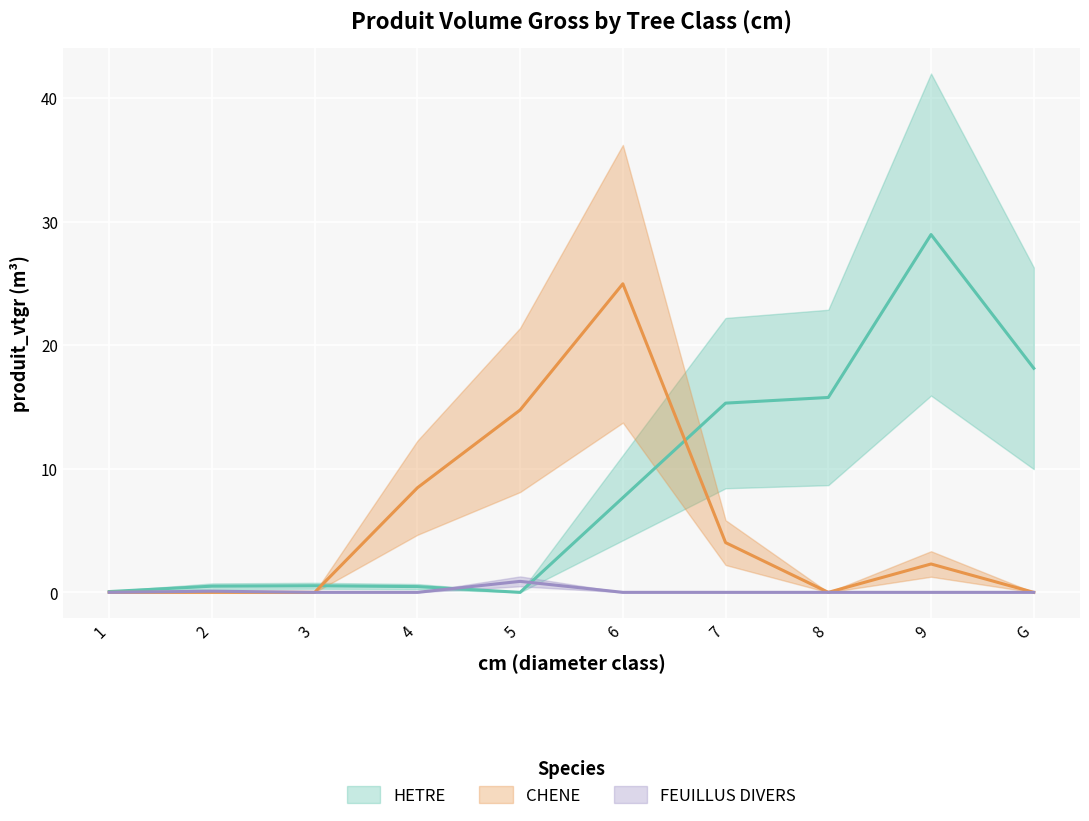

What is the label of the 2nd point from the left?

2